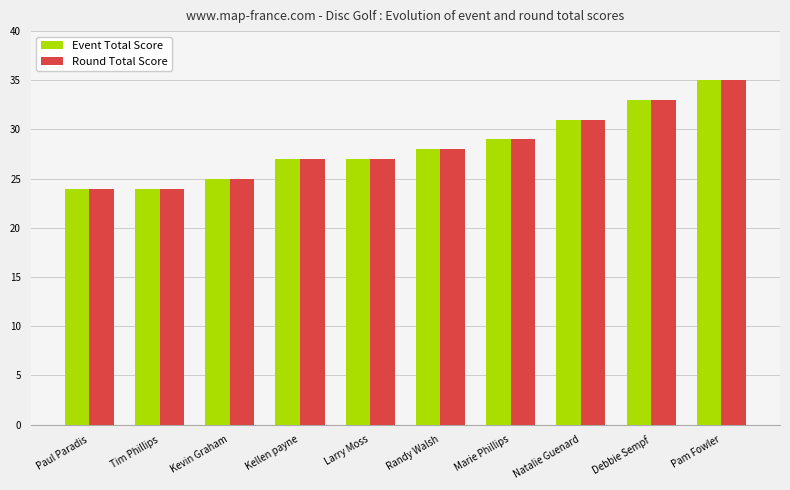

At which label is Round Total Score closest to 29?

Marie Phillips